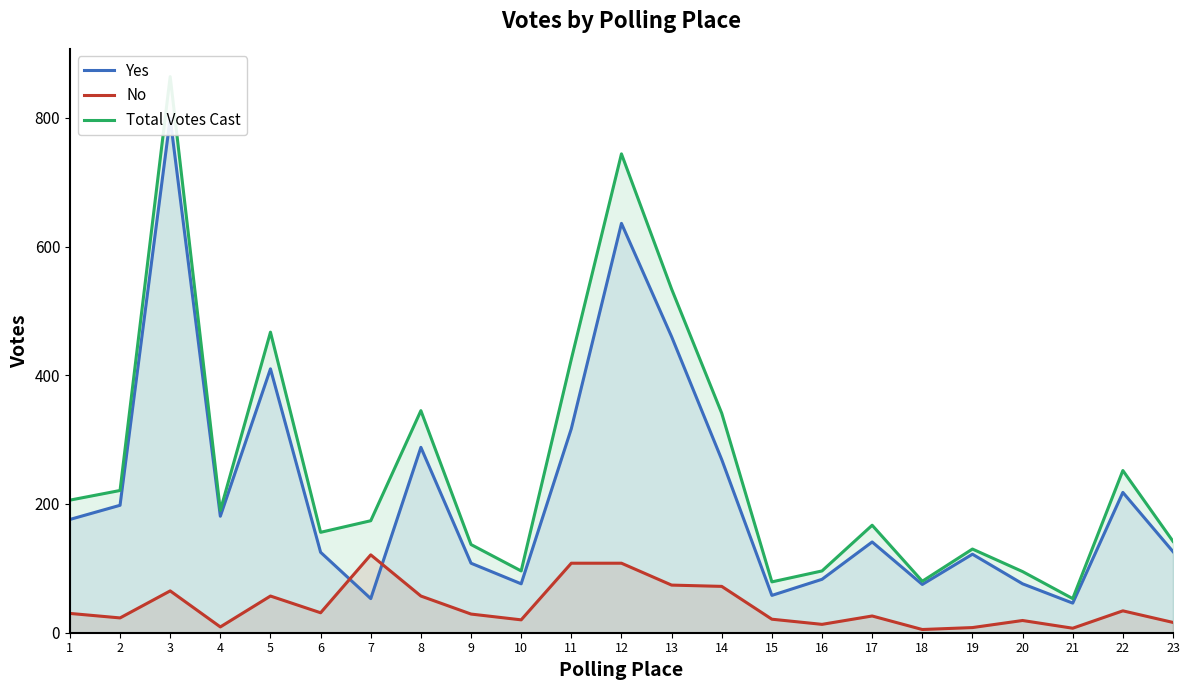

At which label does No reach its peak?

7